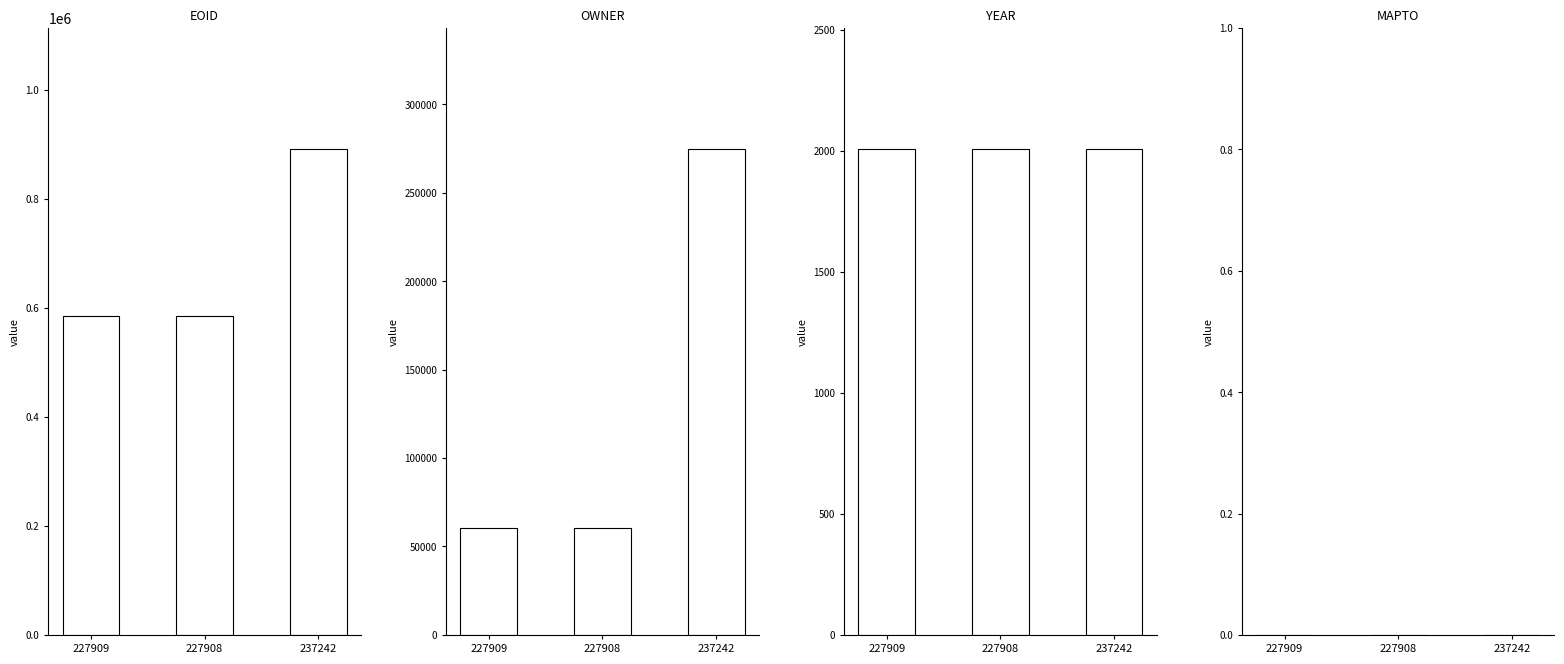

What are all the series names shown in the legend?

EOID, OWNER, YEAR, MAPTO